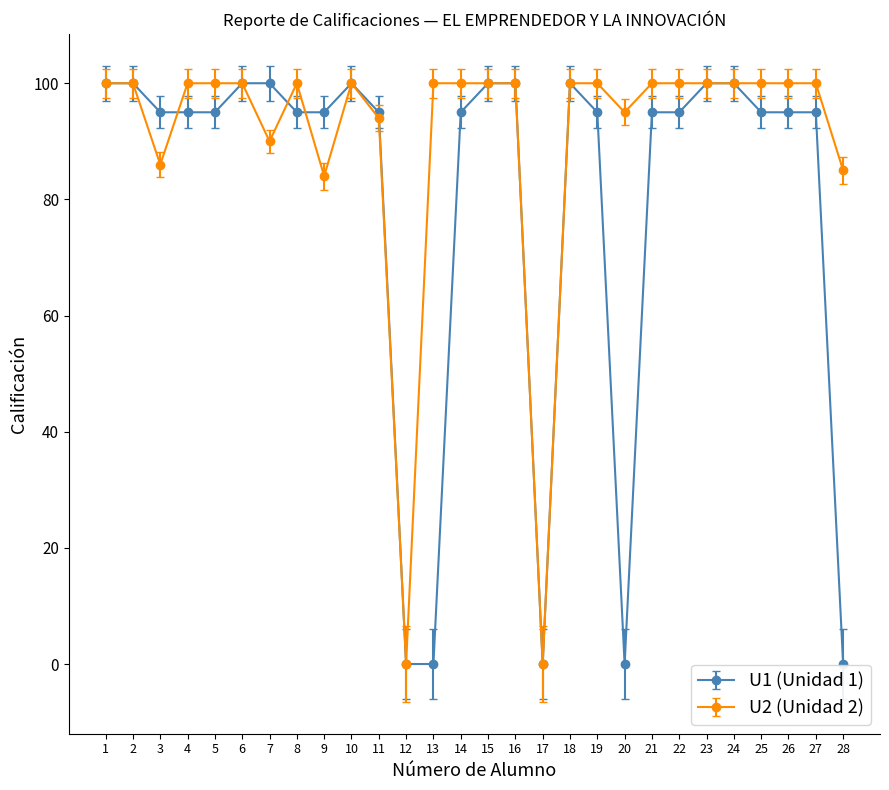

True or false: U2 (Unidad 2) has more than 0 points higher than both neighbors.

True